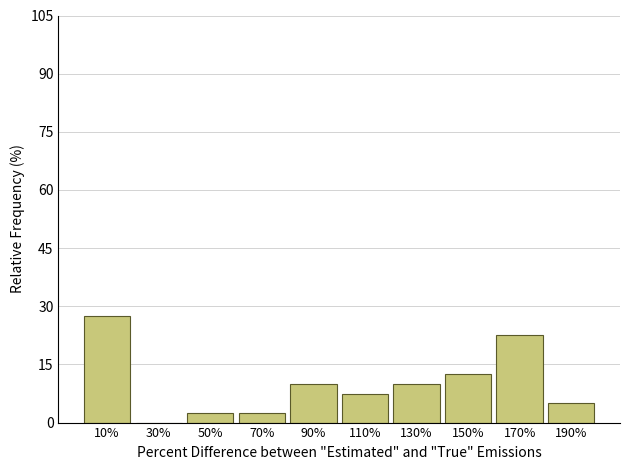

Reading right to left, transcribe all the data shown in this chart.

190%=5.0	170%=22.5	150%=12.5	130%=10.0	110%=7.5	90%=10.0	70%=2.5	50%=2.5	30%=0.0	10%=27.5